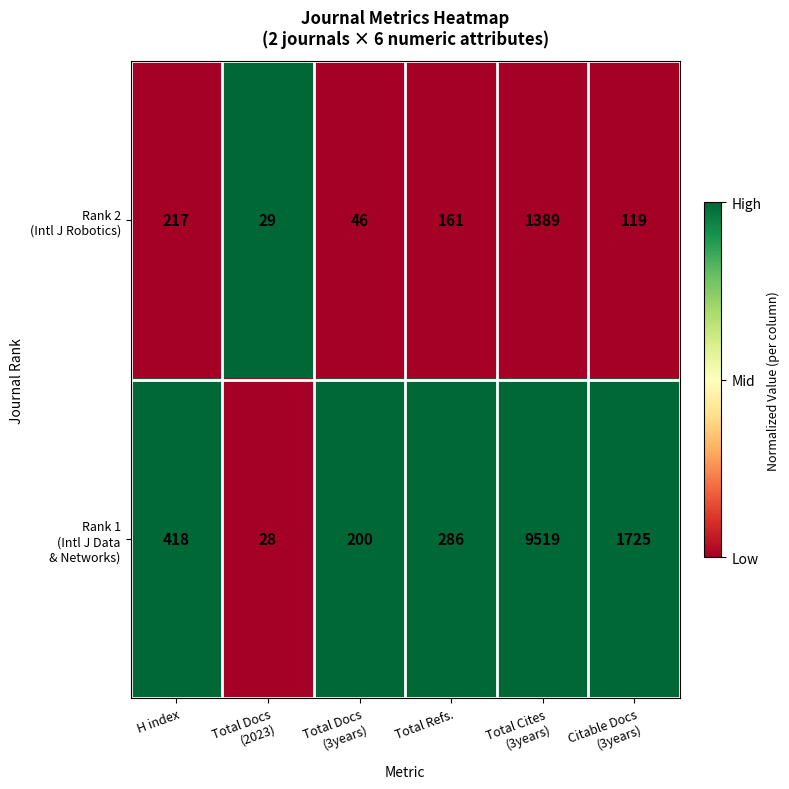

What is the difference between the highest and lowest values at Total Cites
(3years)?

8130